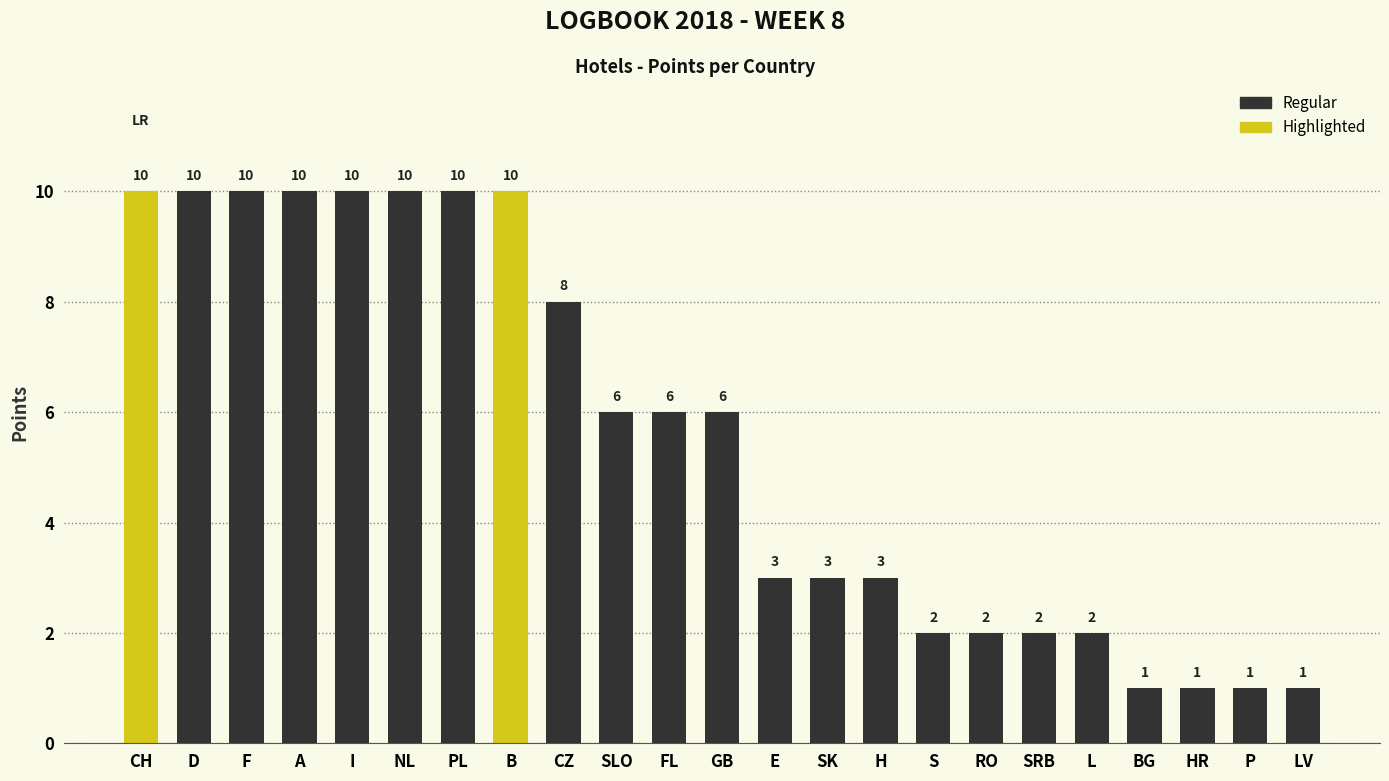

Between L and GB, which is larger?

GB